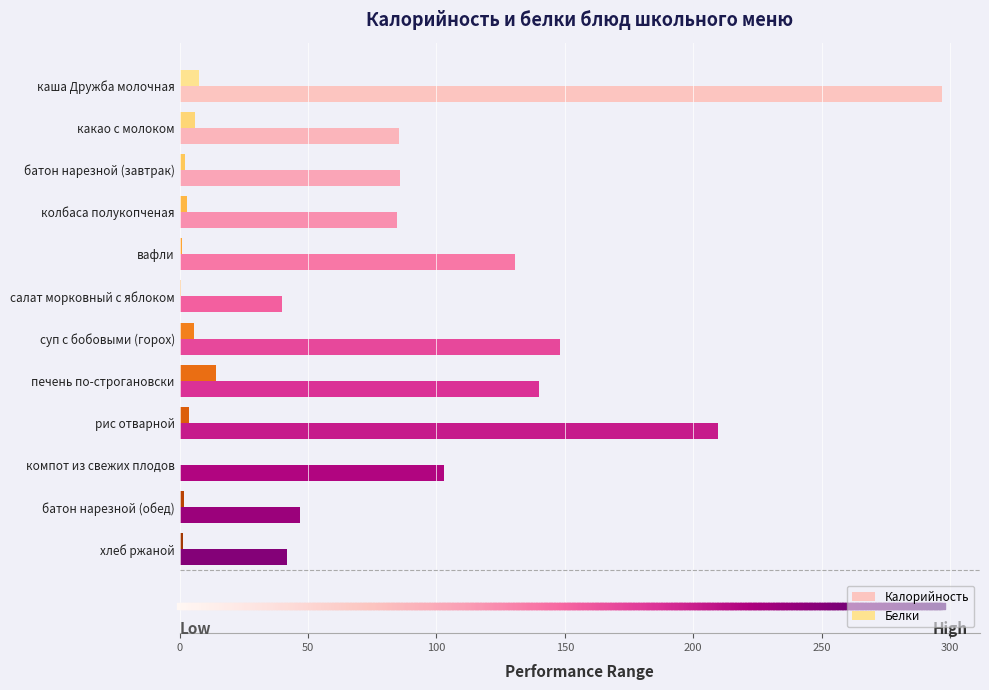

Which series contains the lowest Y value?

Белки